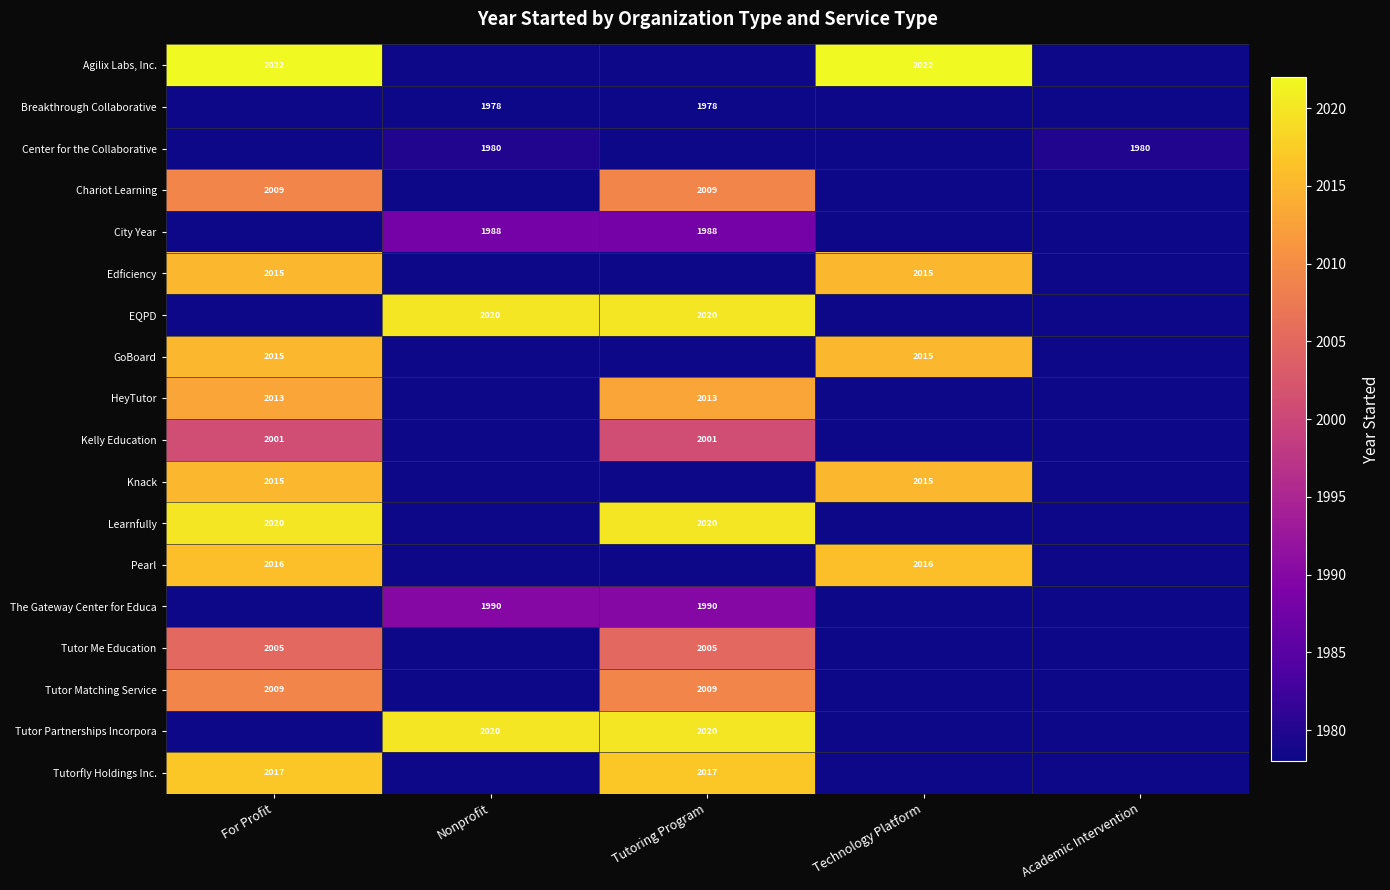

The value of Center for the Collaborative at Academic Intervention is 1980. True or false?

True